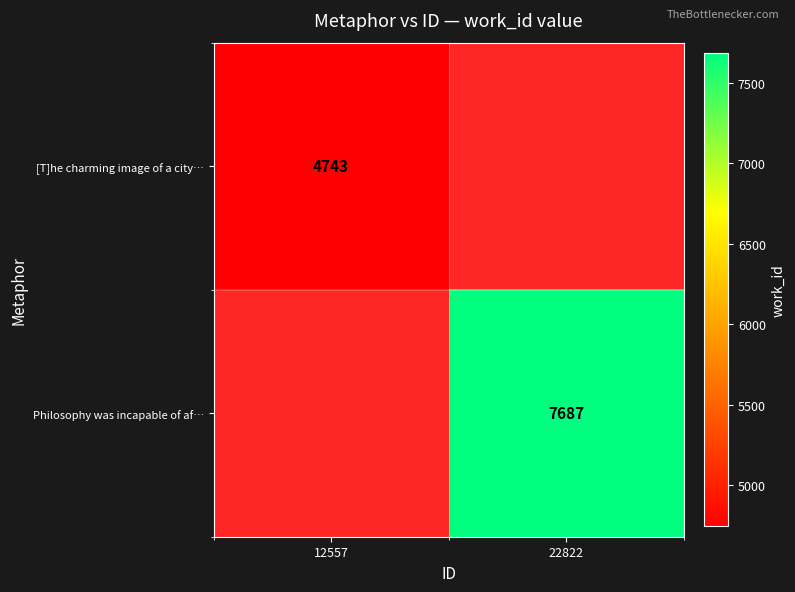

The [T]he charming image of a city… series shows 4743 at 12557. True or false?

True